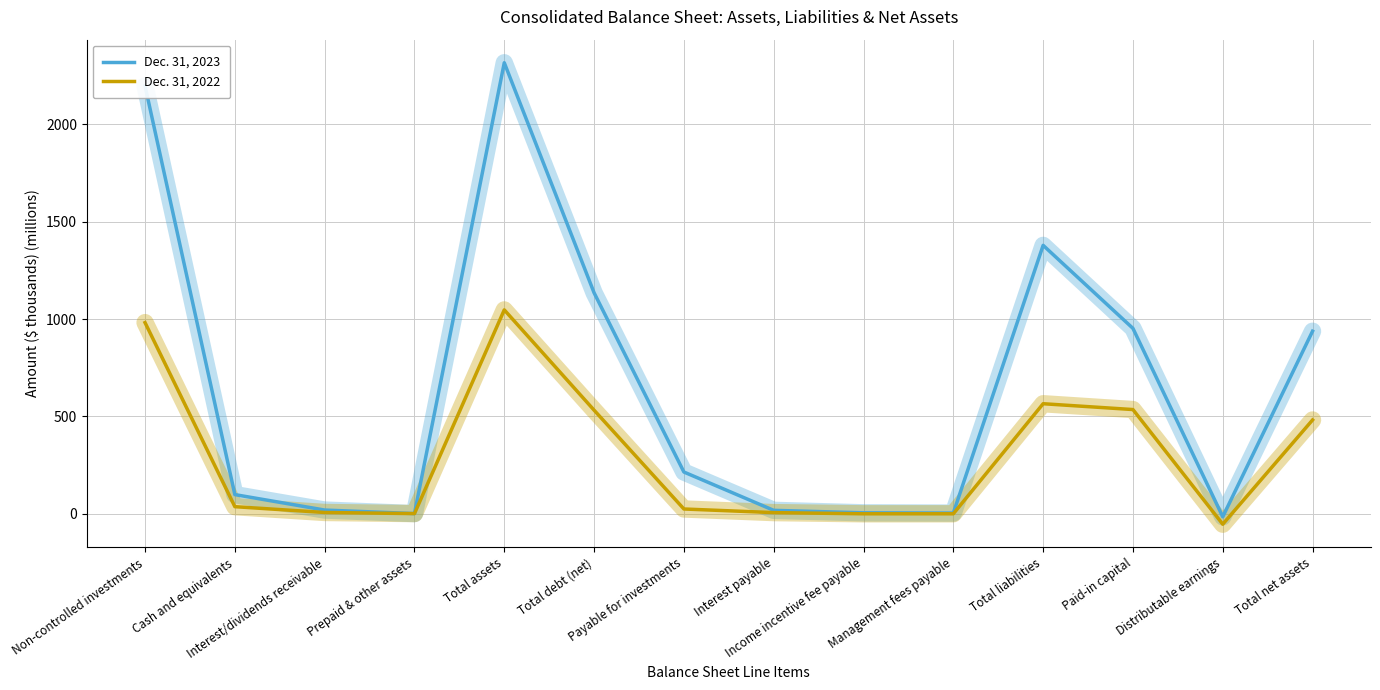

At which label does Dec. 31, 2023 first exceed 214?

Non-controlled investments